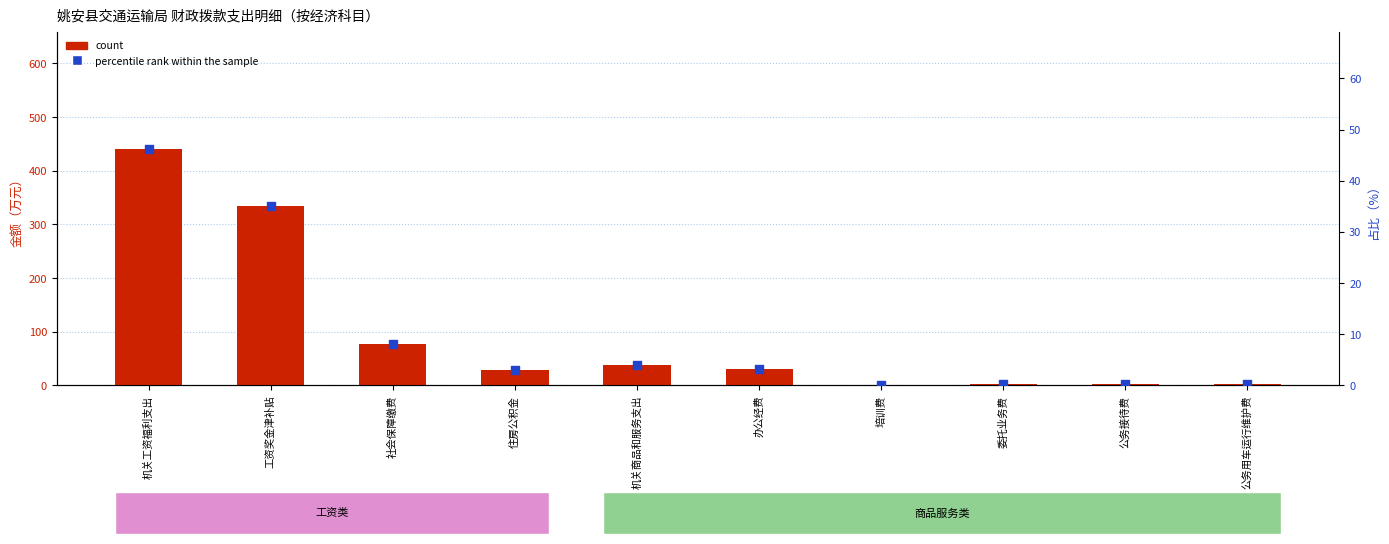

Which series has the largest Y range (max minus min)?

count